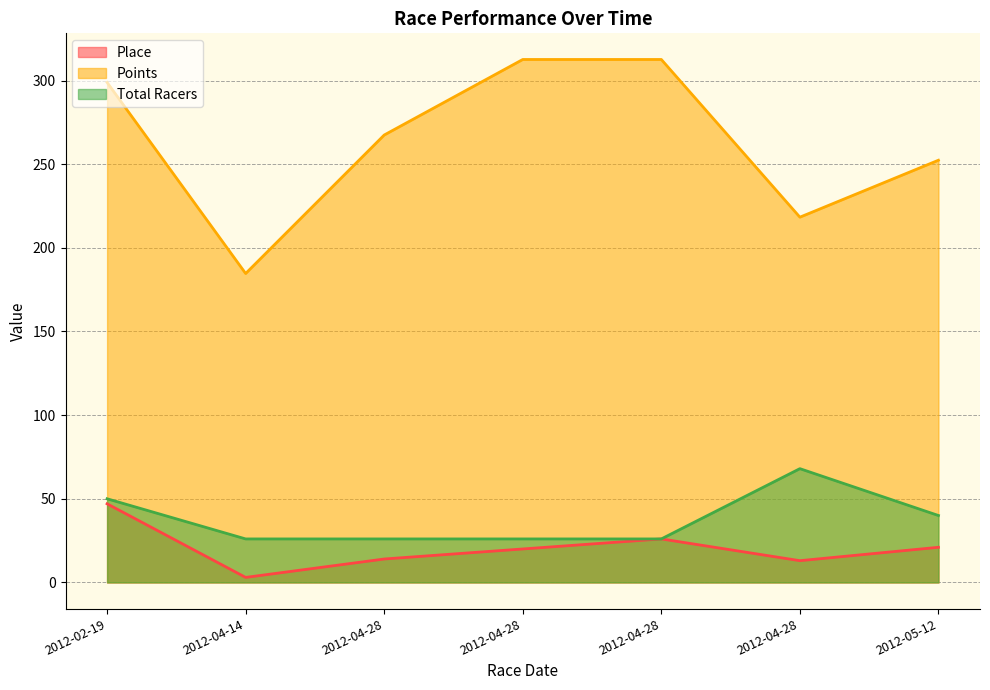

Rank the categories by Place value from lowest to highest.

2012-04-14, 2012-04-28, 2012-04-28, 2012-04-28, 2012-05-12, 2012-04-28, 2012-02-19